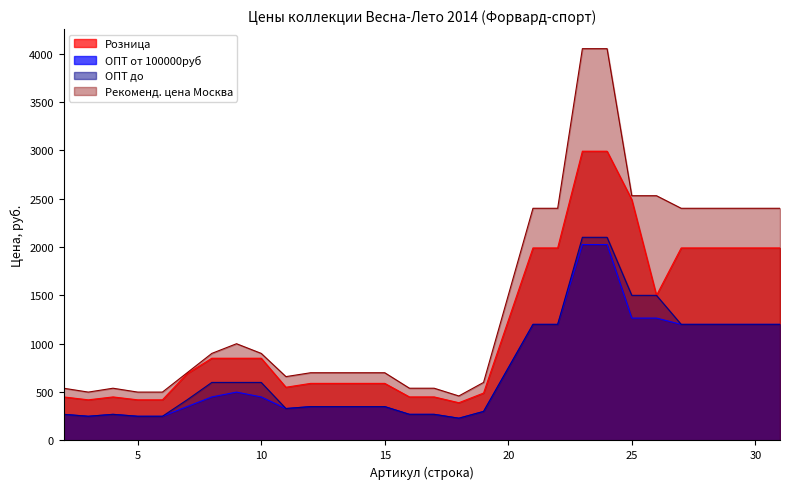

Reading left to right, extract all data points from this chart.

Розница: 2=450	3=420	4=450	5=420	6=420	7=690	8=850	9=850	10=850	11=550	12=590	13=590	14=590	15=590	16=450	17=450	18=390	19=490	21=1990	22=1990	23=2990	24=2990	25=2490	26=1500	27=1990	28=1990	29=1990	30=1990	31=1990
ОПТ от 100000руб: 2=270	3=250	4=270	5=250	6=250	7=350	8=450	9=500	10=450	11=330	12=350	13=350	14=350	15=350	16=270	17=270	18=230	19=300	21=1200	22=1200	23=2025	24=2025	25=1265	26=1265	27=1200	28=1200	29=1200	30=1200	31=1200
ОПТ до: 2=270	3=250	4=270	5=250	6=250	7=420	8=600	9=600	10=600	11=330	12=350	13=350	14=350	15=350	16=270	17=270	18=230	19=300	21=1200	22=1200	23=2100	24=2100	25=1500	26=1500	27=1200	28=1200	29=1200	30=1200	31=1200
Рекоменд. цена Москва: 2=540	3=500	4=540	5=500	6=500	7=700	8=900	9=1000	10=900	11=660	12=700	13=700	14=700	15=700	16=540	17=540	18=460	19=600	21=2400	22=2400	23=4050	24=4050	25=2530	26=2530	27=2400	28=2400	29=2400	30=2400	31=2400